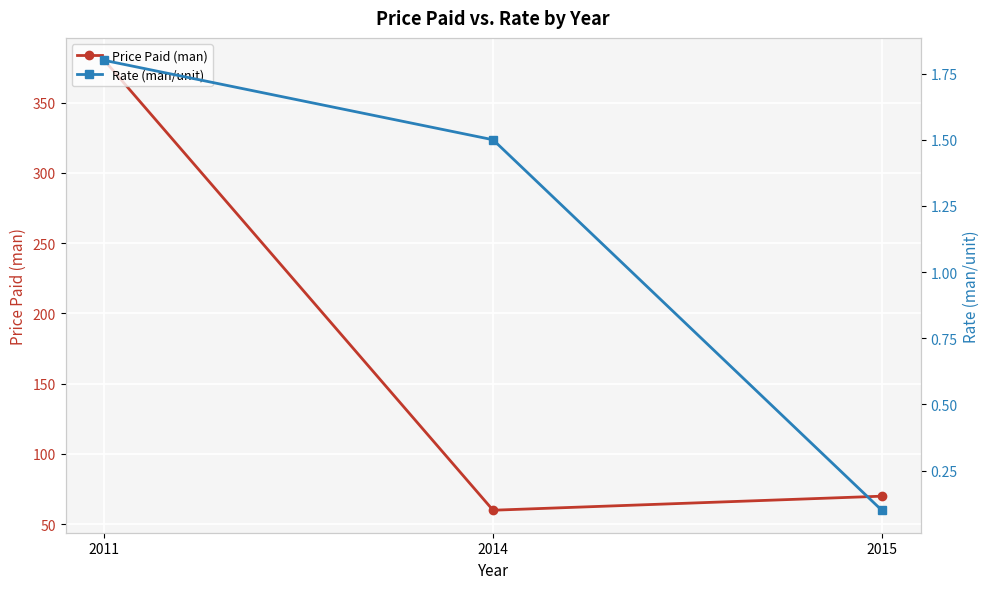

Rank the categories by Price Paid (man) value from highest to lowest.

2011, 2015, 2014